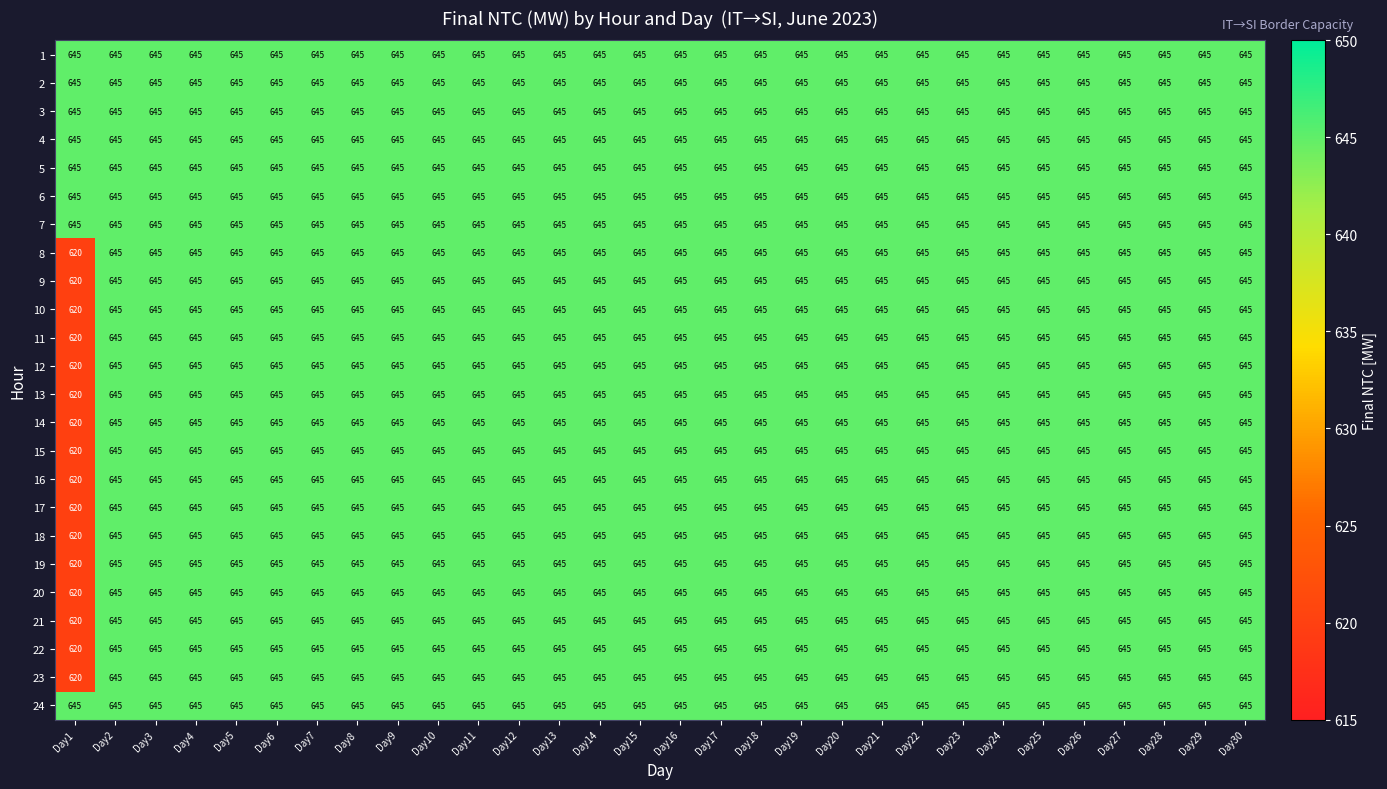

What is the difference between the maximum and minimum values in the 11 series?

25